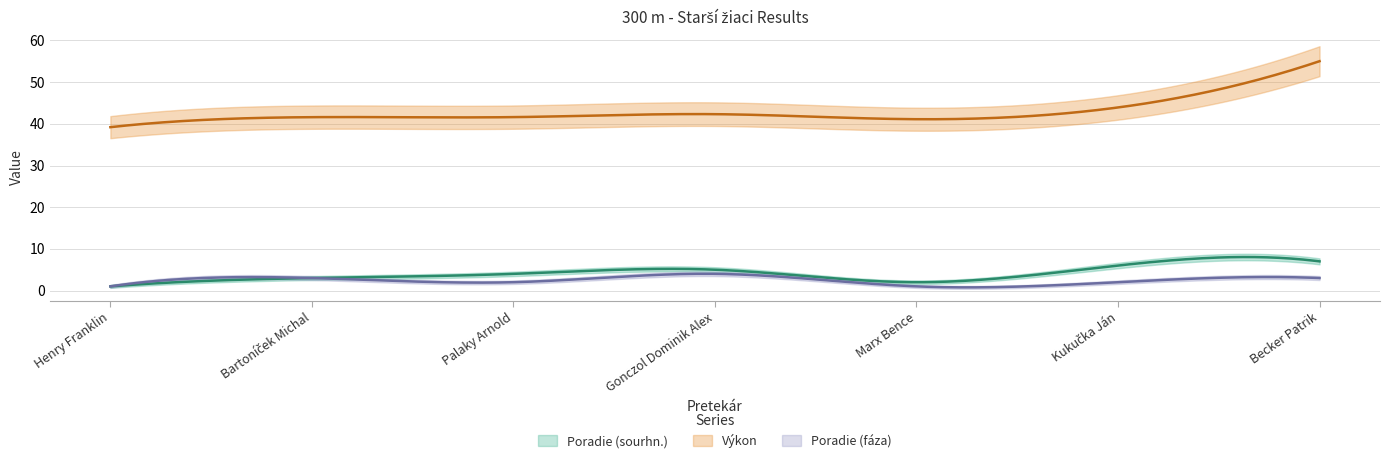

What position from the left is Marx Bence?

5